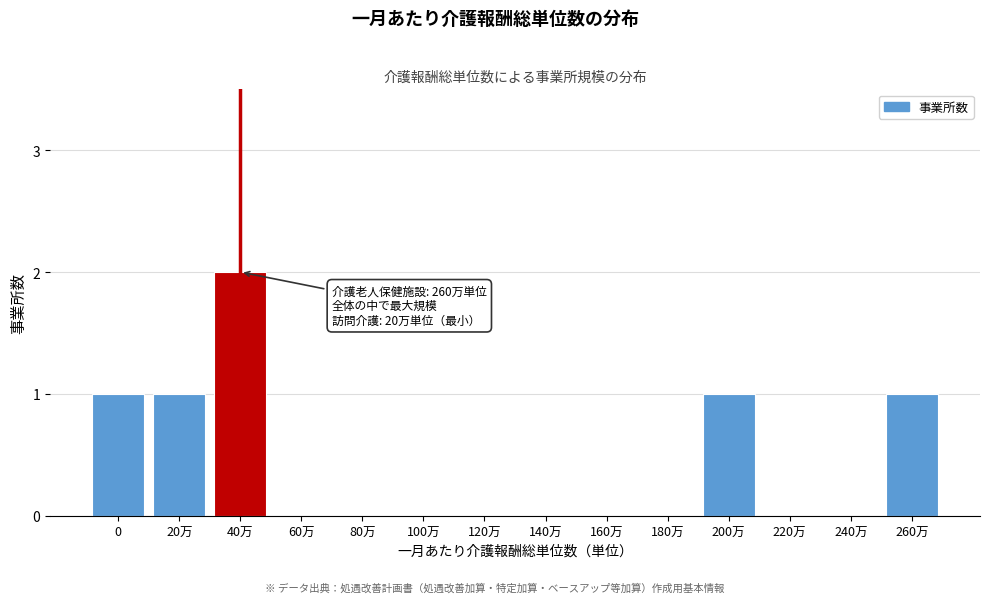

Reading left to right, what are all the values shown in this chart?

0=1	20万=1	40万=2	60万=0	80万=0	100万=0	120万=0	140万=0	160万=0	180万=0	200万=1	220万=0	240万=0	260万=1